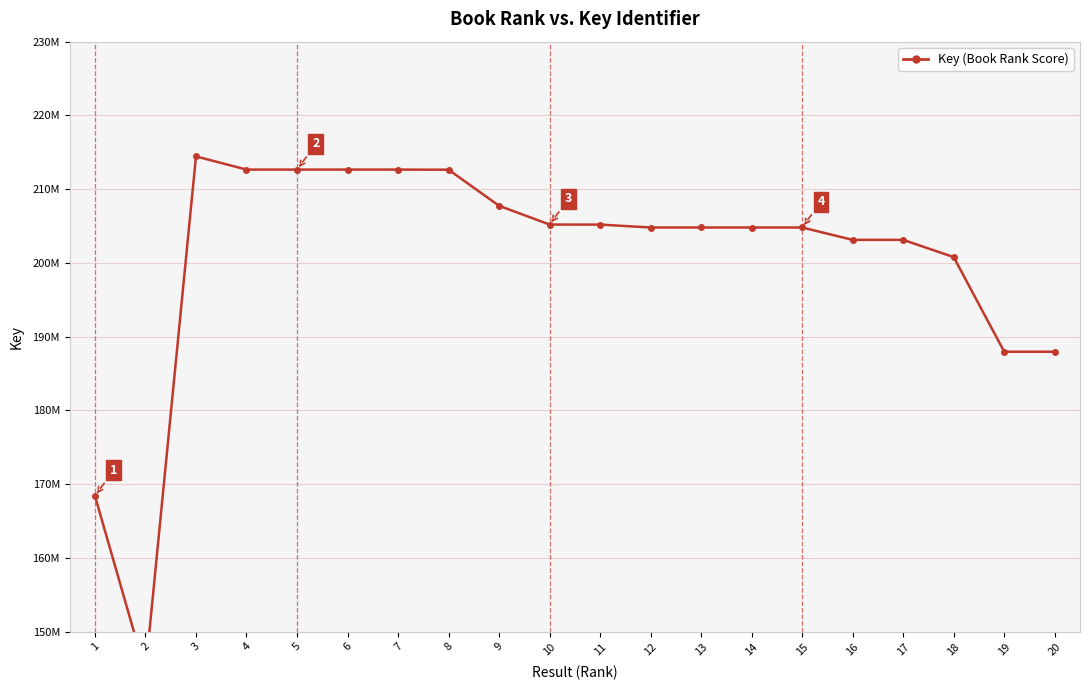

What is the difference between the second highest and second lowest values?

44249523